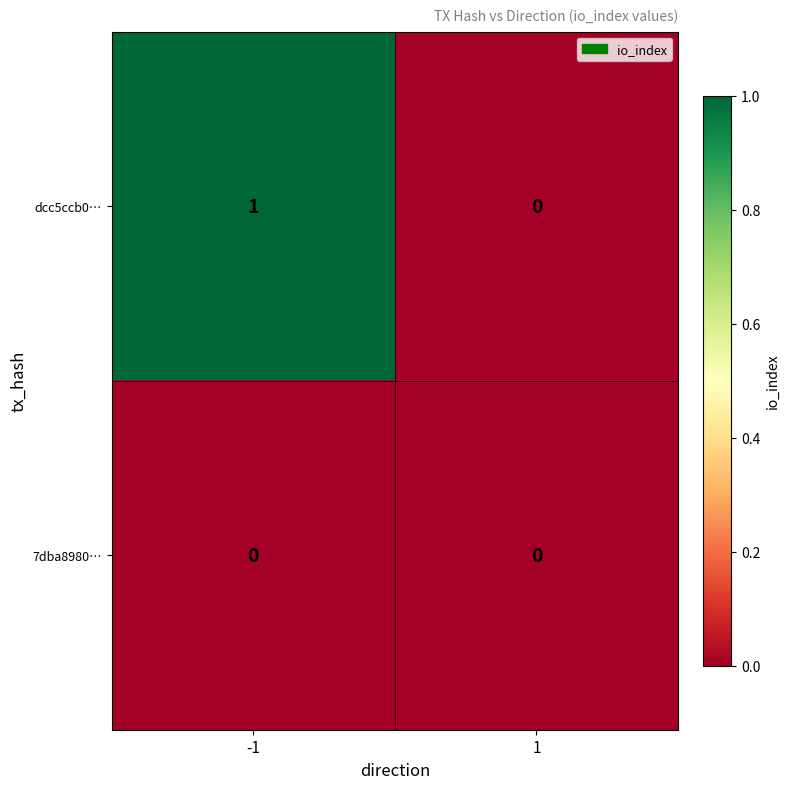

Which series has the largest total across all categories?

dcc5ccb0…